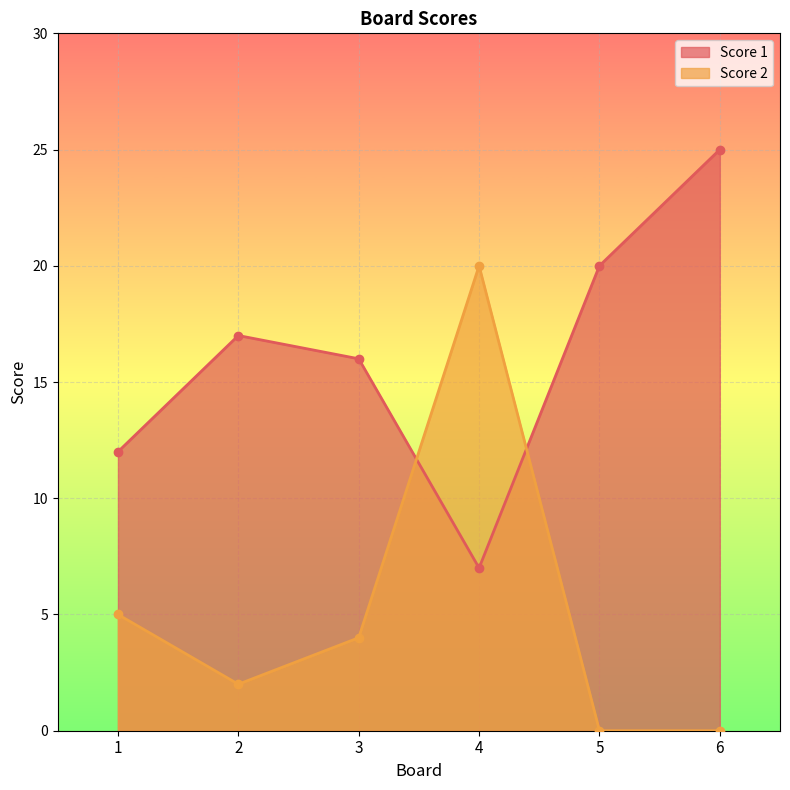

True or false: Score 2 has a value of 3 at 2.

False